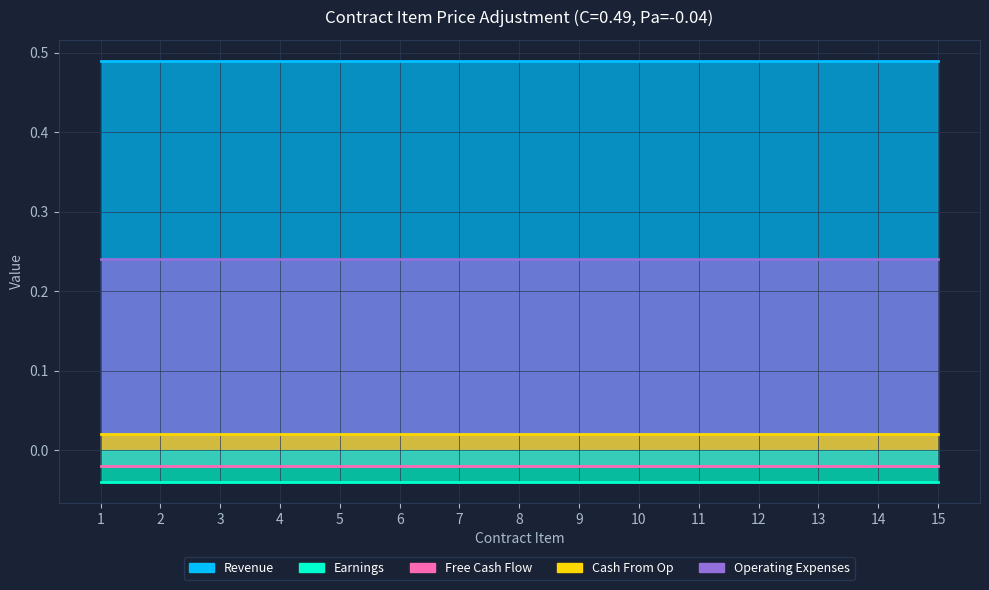

Reading left to right, transcribe all the data shown in this chart.

Revenue: 0.5	0.5	0.5	0.5	0.5	0.5	0.5	0.5	0.5	0.5	0.5	0.5	0.5	0.5	0.5
Earnings: -0.0	-0.0	-0.0	-0.0	-0.0	-0.0	-0.0	-0.0	-0.0	-0.0	-0.0	-0.0	-0.0	-0.0	-0.0
Free Cash Flow: -0.0	-0.0	-0.0	-0.0	-0.0	-0.0	-0.0	-0.0	-0.0	-0.0	-0.0	-0.0	-0.0	-0.0	-0.0
Cash From Op: 0.0	0.0	0.0	0.0	0.0	0.0	0.0	0.0	0.0	0.0	0.0	0.0	0.0	0.0	0.0
Operating Expenses: 0.2	0.2	0.2	0.2	0.2	0.2	0.2	0.2	0.2	0.2	0.2	0.2	0.2	0.2	0.2